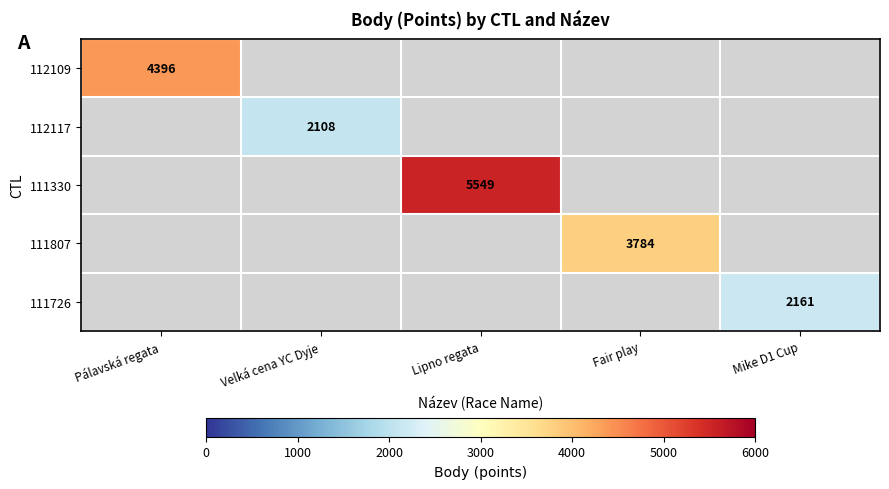

Which label corresponds to the smallest value in the chart?

Velká cena YC Dyje